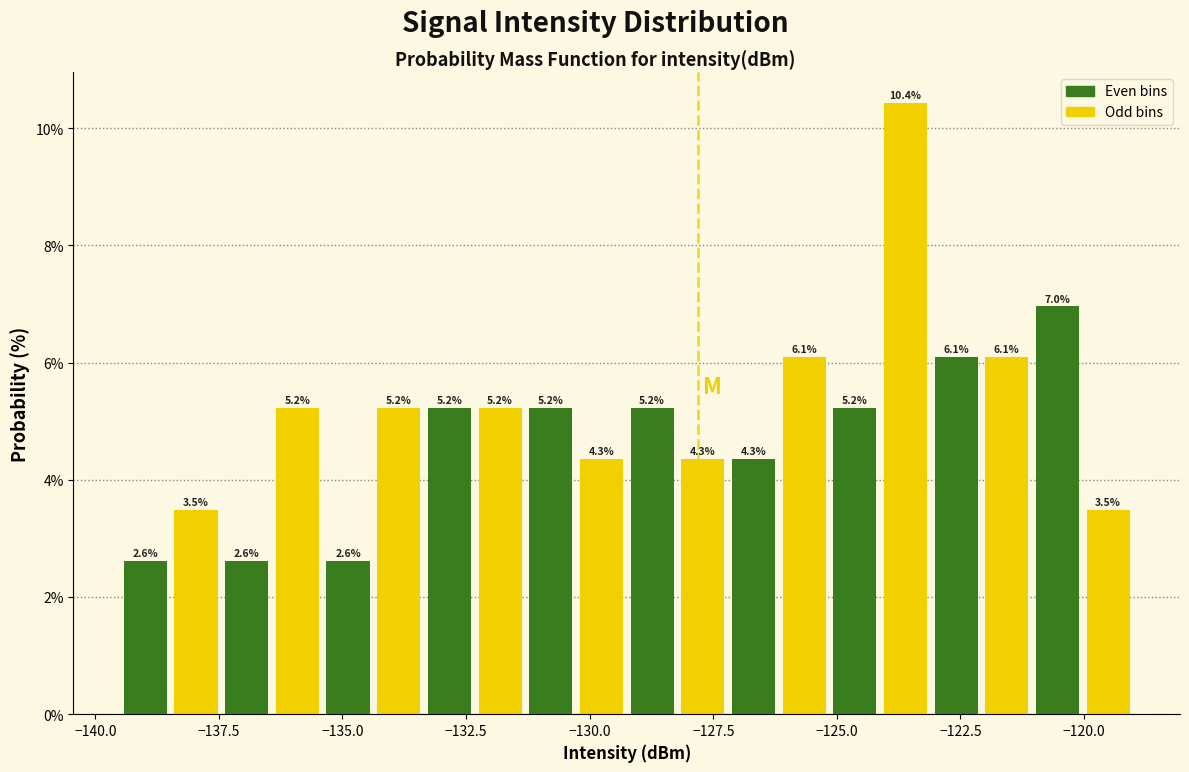

Read against the x-axis, roughly where is the centre of the tallest bar?

-123.5